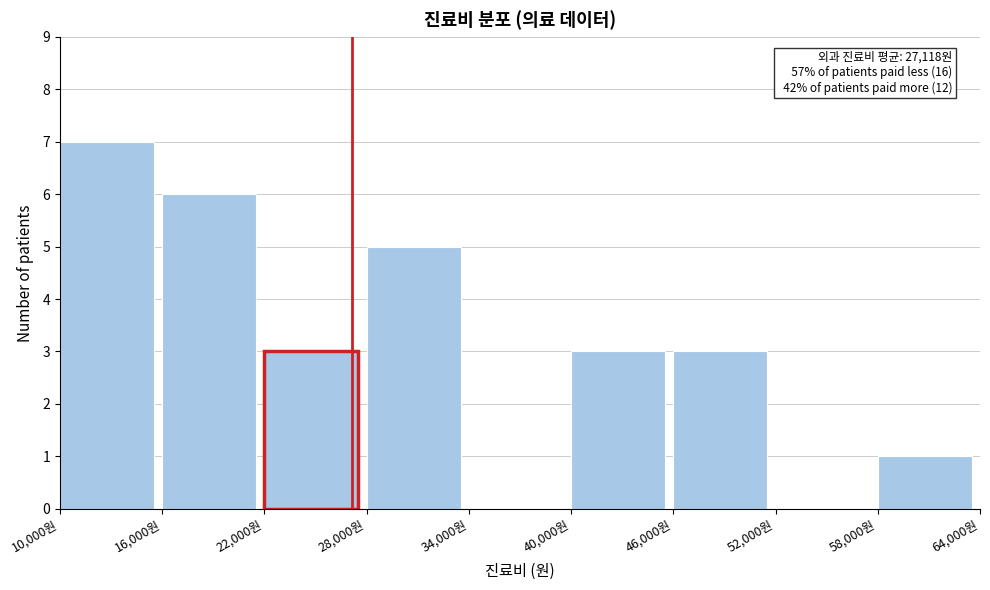

Over which range of the x-axis is the bar tallest?

10000 to 16000